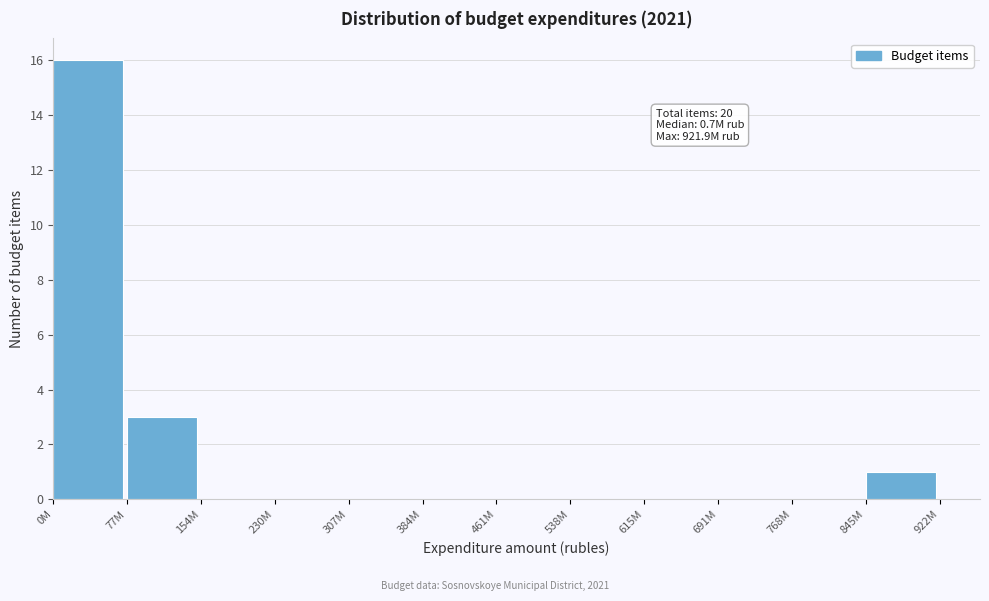

Reading left to right, list all the values displayed in this chart.

0M=16	77M=3	154M=0	230M=0	307M=0	384M=0	461M=0	538M=0	615M=0	691M=0	768M=0	845M=1